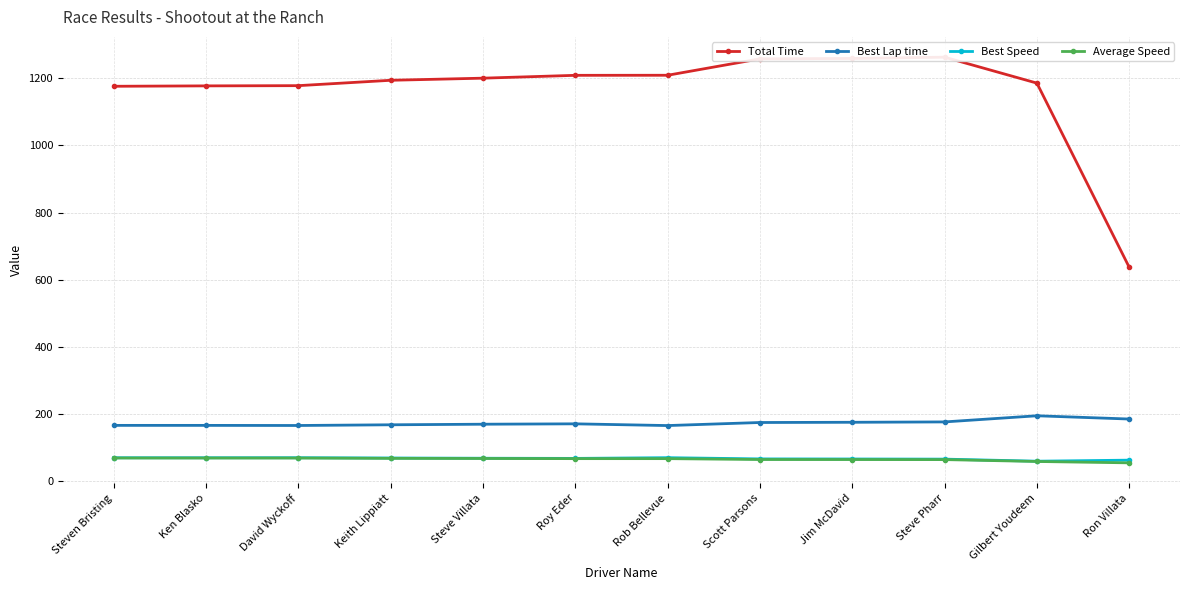

Reading left to right, extract all data points from this chart.

Total Time: 1175.9	1177.1	1177.7	1193.7	1200.0	1208.5	1208.7	1257.6	1258.8	1262.6	1185.3	636.9
Best Lap time: 166.2	166.2	165.8	167.9	169.6	170.8	165.6	174.7	175.4	176.5	194.8	185.1
Best Speed: 69.8	69.8	69.9	69.0	68.3	67.9	70.0	66.3	66.1	65.7	59.5	62.6
Average Speed: 69.0	68.9	68.9	68.0	67.6	67.1	67.1	64.5	64.5	64.3	58.7	54.6